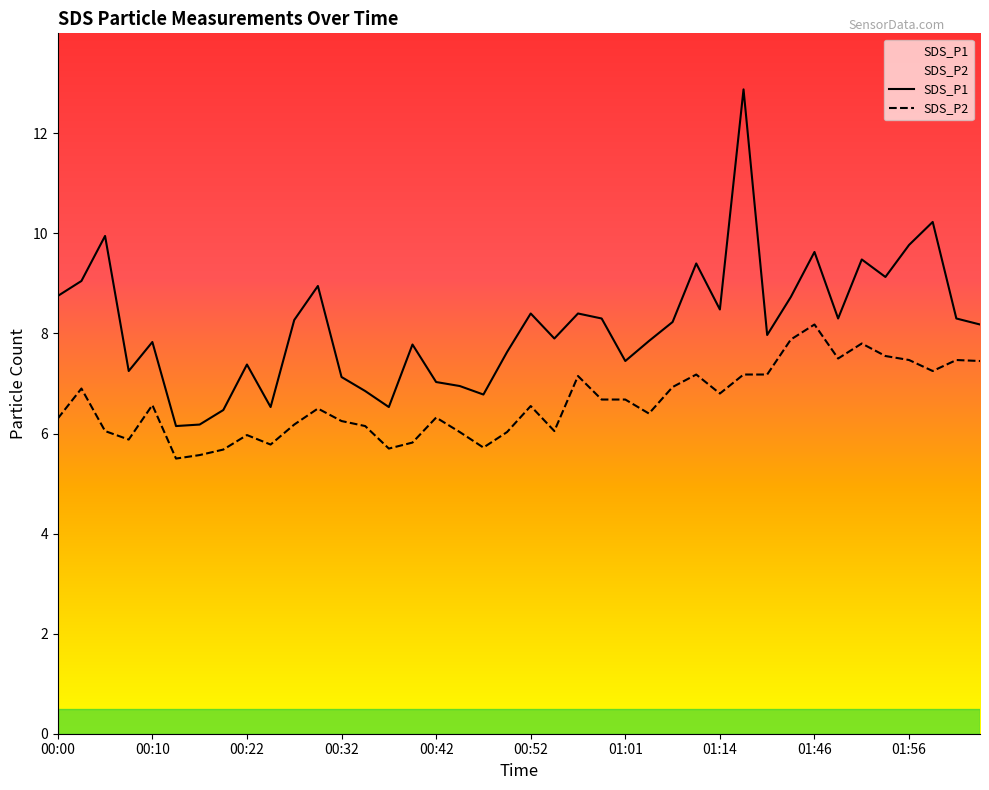

Reading left to right, extract all data points from this chart.

SDS_P1: 00:00=8.8	00:02=9.1	00:05=9.9	00:07=7.2	00:10=7.8	00:15=6.2	00:17=6.2	00:20=6.5	00:22=7.4	00:25=6.5	00:27=8.3	00:30=8.9	00:32=7.1	00:34=6.8	00:37=6.5	00:39=7.8	00:42=7.0	00:44=7.0	00:47=6.8	00:49=7.6	00:52=8.4	00:54=7.9	00:57=8.4	00:59=8.3	01:01=7.5	01:04=7.8	01:06=8.2	01:12=9.4	01:14=8.5	01:16=12.9	01:19=8.0	01:44=8.7	01:46=9.6	01:49=8.3	01:51=9.5	01:54=9.1	01:56=9.8	01:58=10.2	02:01=8.3	02:03=8.2
SDS_P2: 00:00=6.3	00:02=6.9	00:05=6.0	00:07=5.9	00:10=6.6	00:15=5.5	00:17=5.6	00:20=5.7	00:22=6.0	00:25=5.8	00:27=6.2	00:30=6.5	00:32=6.2	00:34=6.2	00:37=5.7	00:39=5.8	00:42=6.3	00:44=6.0	00:47=5.7	00:49=6.0	00:52=6.5	00:54=6.0	00:57=7.2	00:59=6.7	01:01=6.7	01:04=6.4	01:06=6.9	01:12=7.2	01:14=6.8	01:16=7.2	01:19=7.2	01:44=7.9	01:46=8.2	01:49=7.5	01:51=7.8	01:54=7.5	01:56=7.5	01:58=7.2	02:01=7.5	02:03=7.5